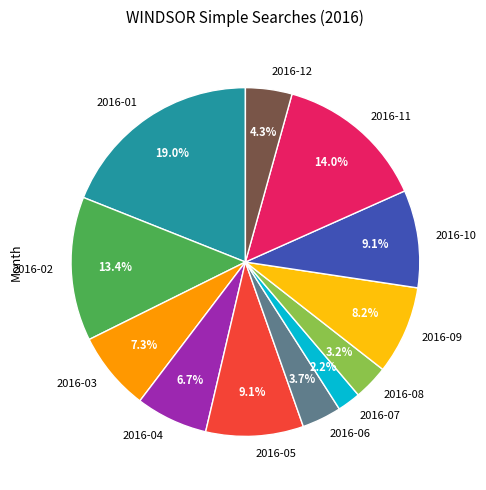

True or false: 2016-02 accounts for 28% of the total.

False